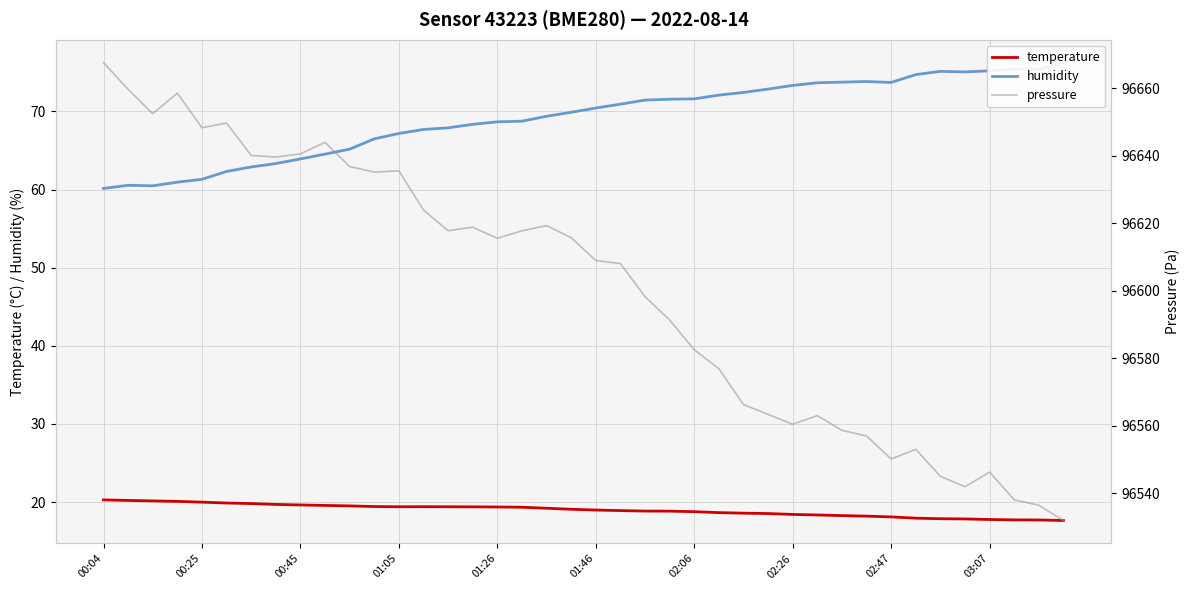

Reading left to right, list all the values displayed in this chart.

temperature: 20.3	20.2	20.1	20.1	20.0	19.9	19.8	19.7	19.6	19.6	19.5	19.4	19.4	19.4	19.4	19.4	19.4	19.3	19.2	19.1	19.0	18.9	18.9	18.8	18.8	18.6	18.6	18.5	18.4	18.4	18.3	18.2	18.1	17.9	17.9	17.8	17.8	17.7	17.7	17.6
humidity: 60.1	60.5	60.5	61.0	61.3	62.3	62.9	63.3	63.9	64.5	65.2	66.5	67.2	67.7	67.9	68.3	68.7	68.8	69.4	69.9	70.4	70.9	71.5	71.6	71.6	72.1	72.4	72.9	73.3	73.7	73.8	73.8	73.7	74.7	75.1	75.1	75.2	75.4	75.4	76.2
pressure: 96667.6	96659.6	96652.4	96658.5	96648.3	96649.7	96640.1	96639.6	96640.5	96643.9	96636.8	96635.1	96635.5	96623.9	96617.8	96618.8	96615.5	96617.8	96619.3	96615.7	96608.9	96608.1	96598.2	96591.3	96582.5	96576.9	96566.3	96563.4	96560.4	96563.0	96558.7	96557.0	96550.2	96553.0	96545.0	96541.9	96546.3	96538.1	96536.5	96531.9